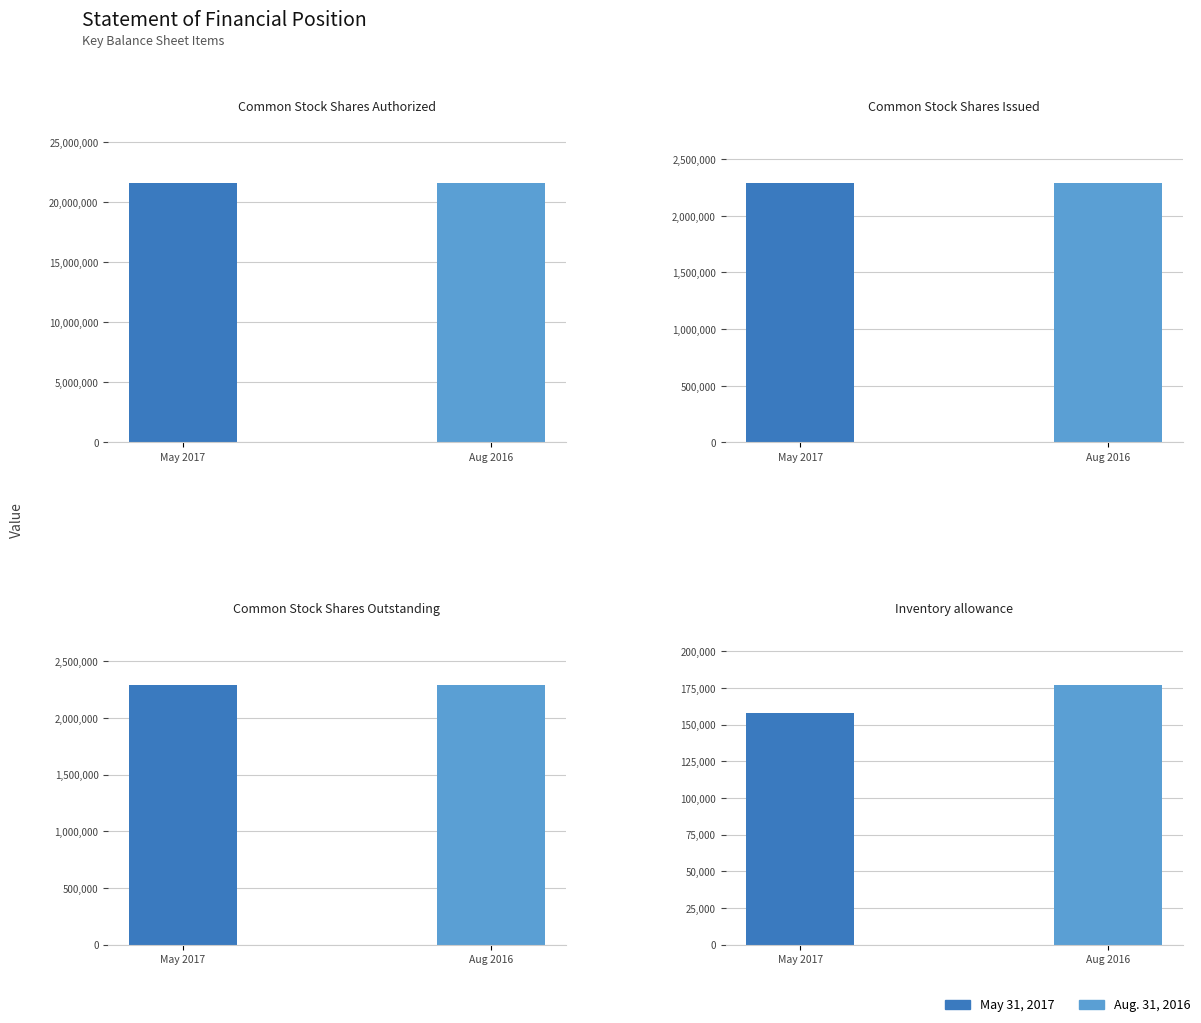

What is the value of the May 31, 2017 bar at the 5th from the left?

2286294